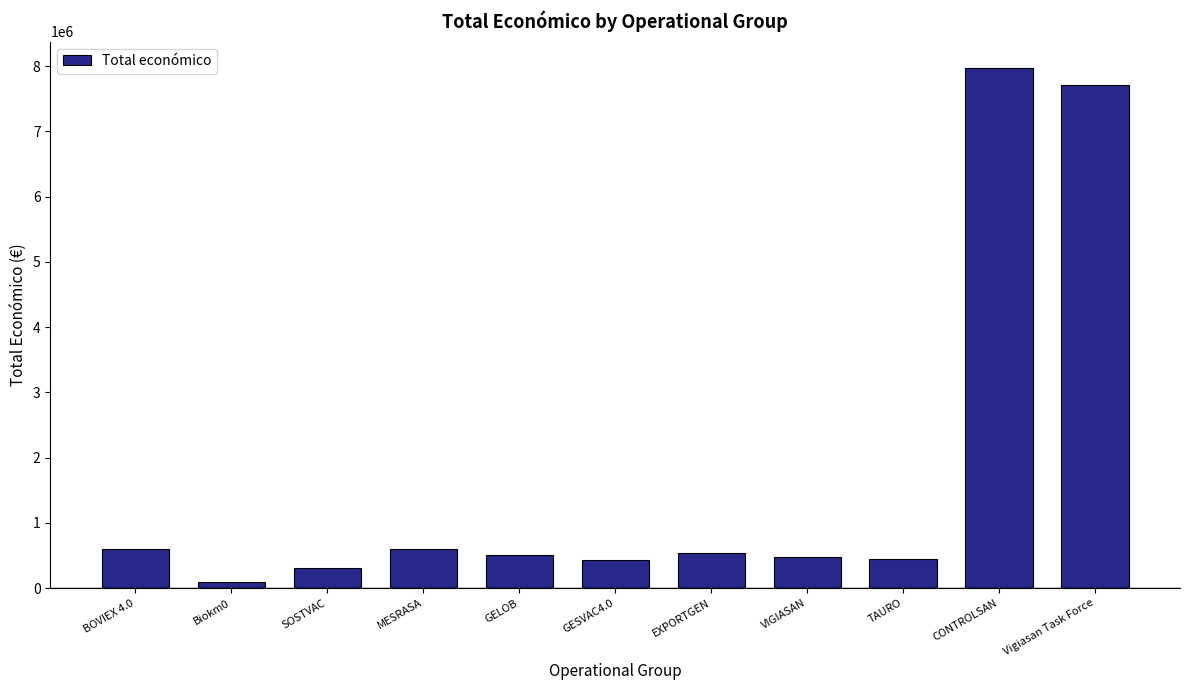

Between TAURO and BOVIEX 4.0, which is larger?

BOVIEX 4.0